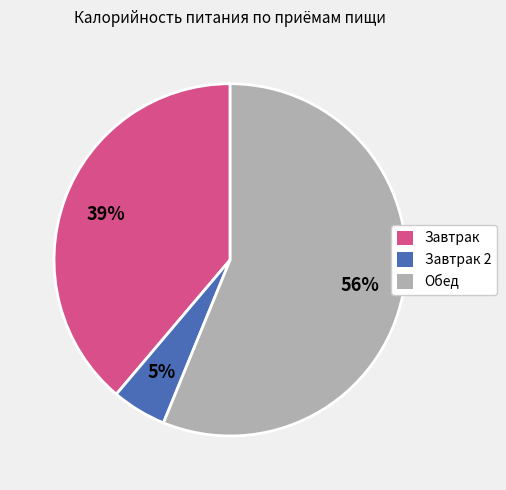

Which slice is the largest?

Обед